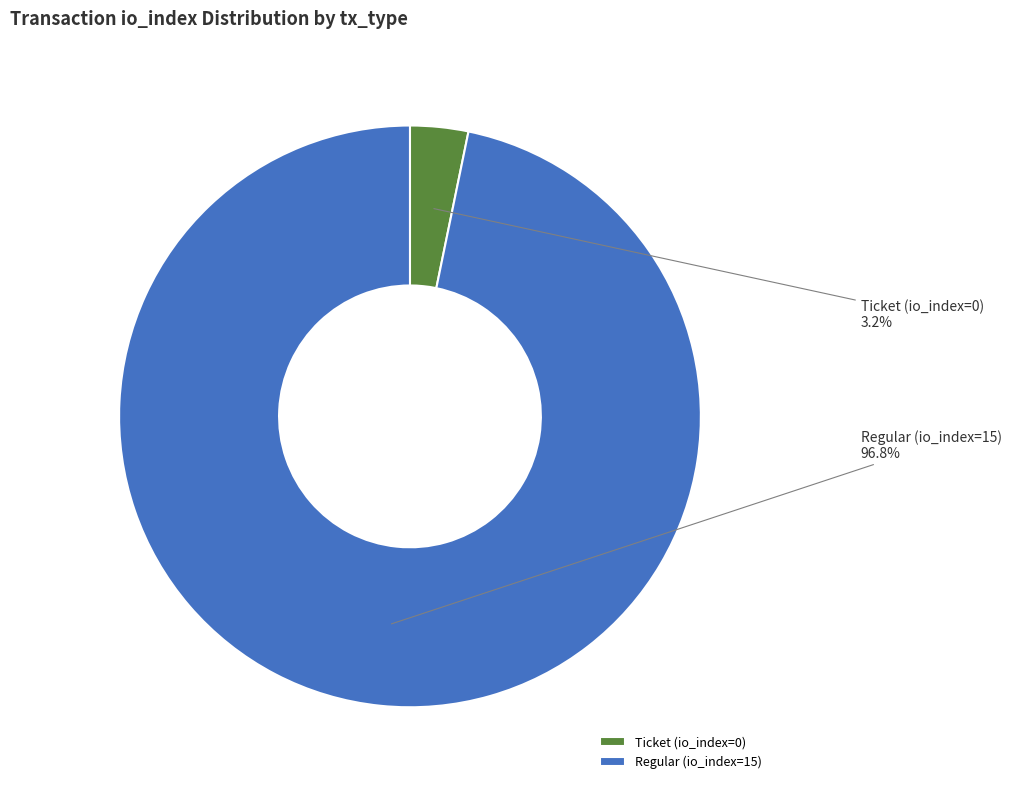

Which category accounts for the majority?

Regular (io_index=15)